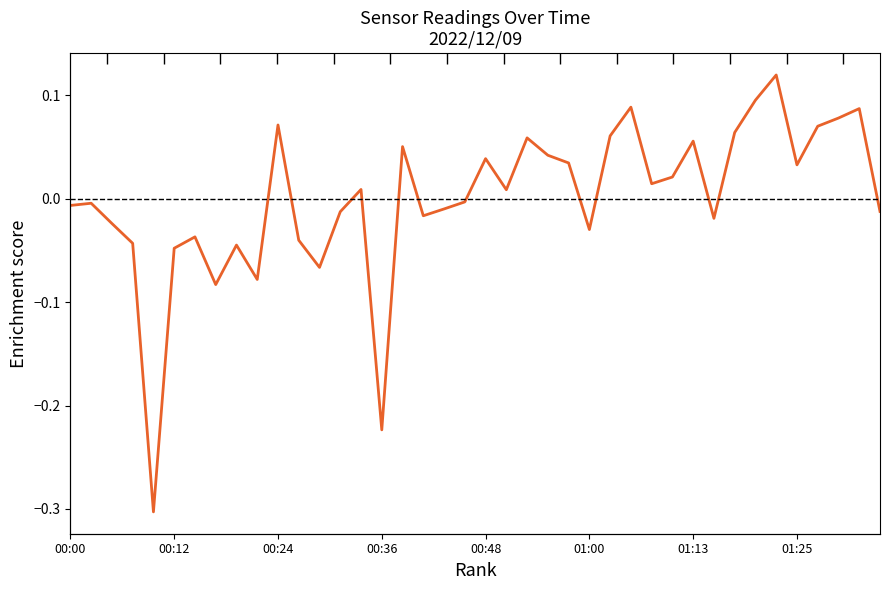

How many values are above zero?

20